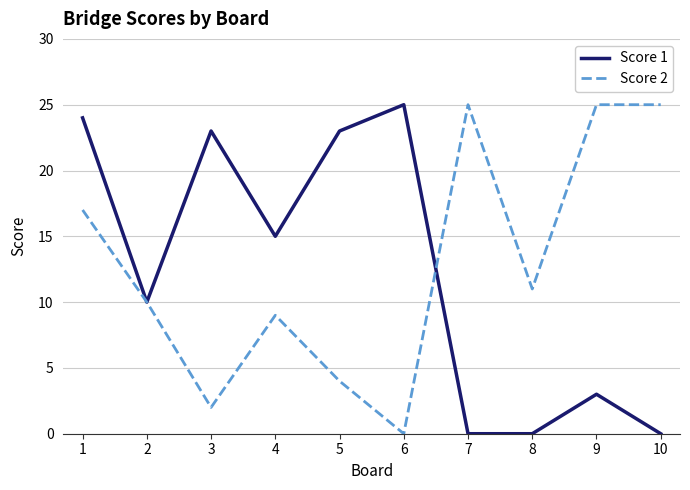

Reading left to right, extract all data points from this chart.

Score 1: 24	10	23	15	23	25	0	0	3	0
Score 2: 17	10	2	9	4	0	25	11	25	25